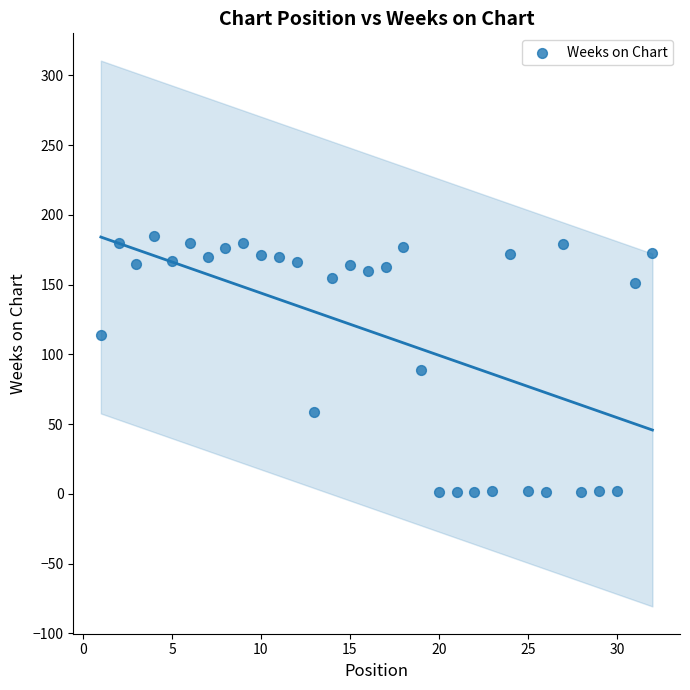

What is the range of Y values (max minus min)?

184